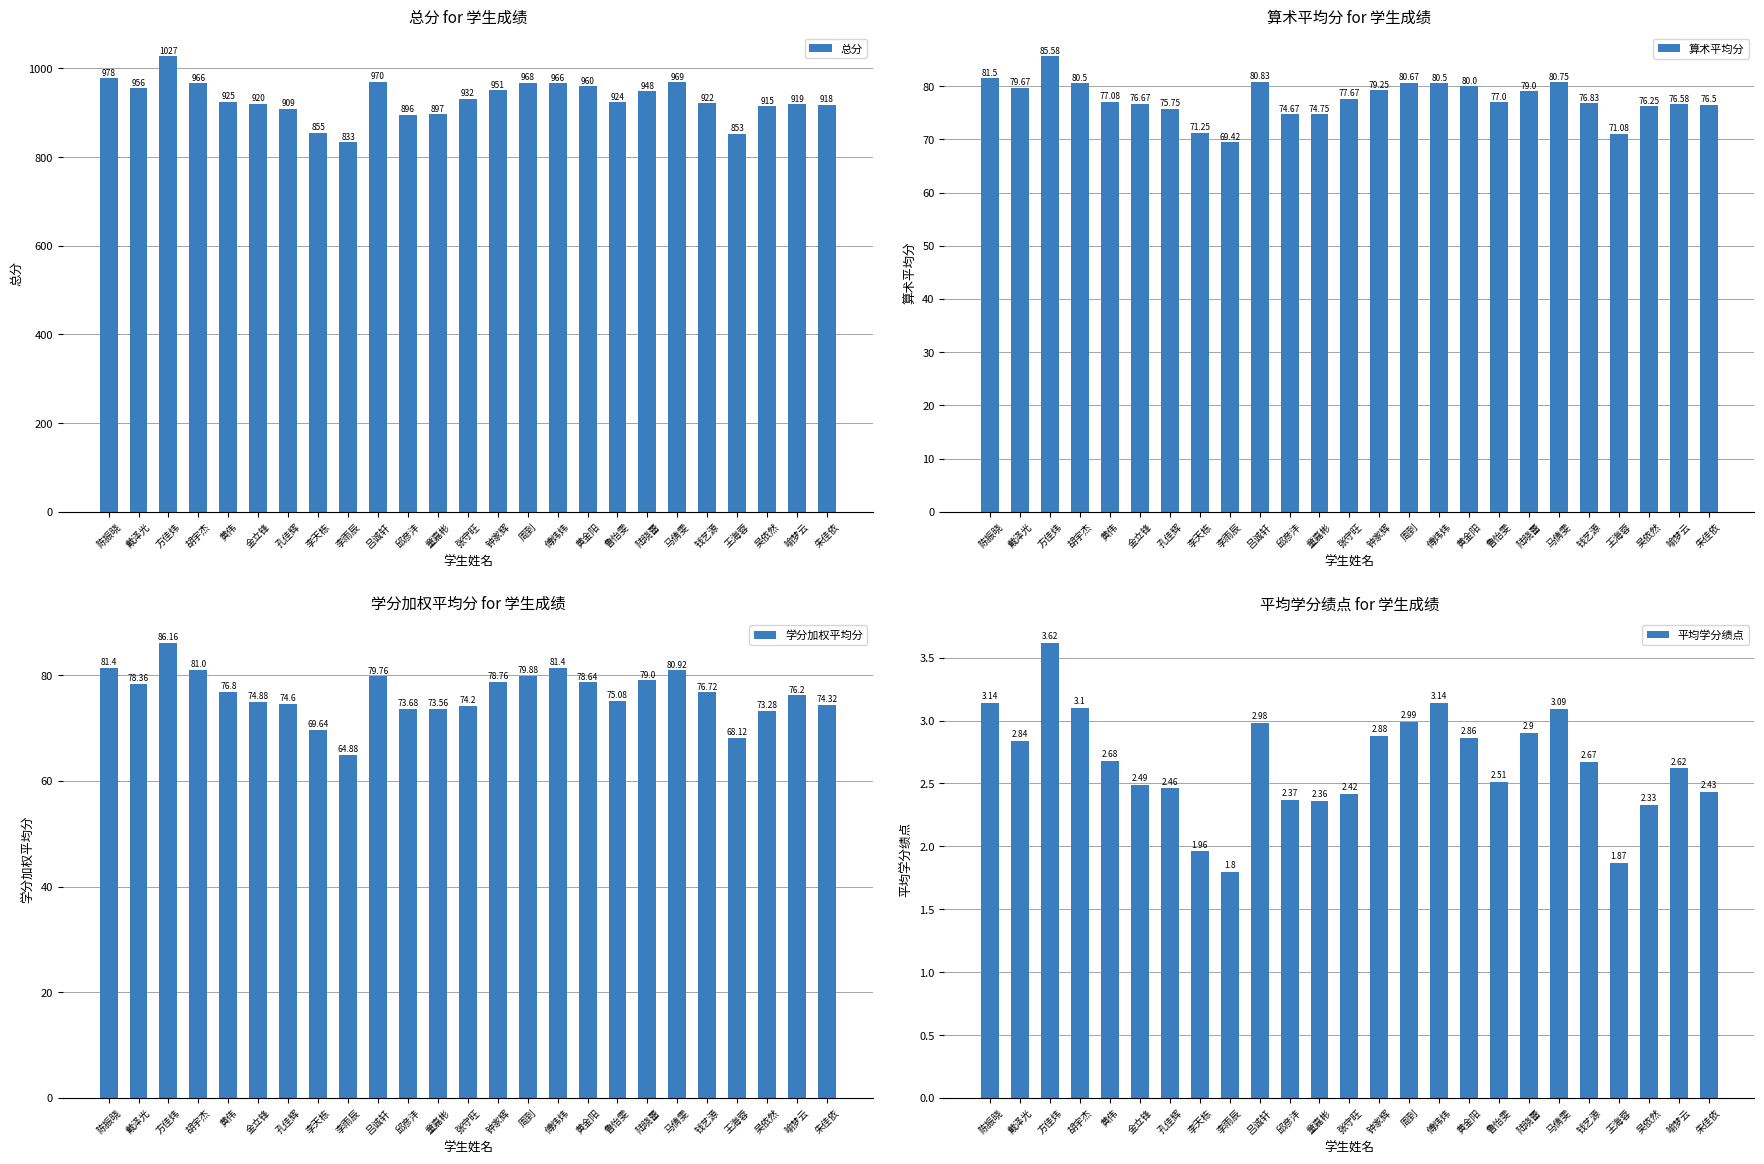

Which series has the largest total across all categories?

总分